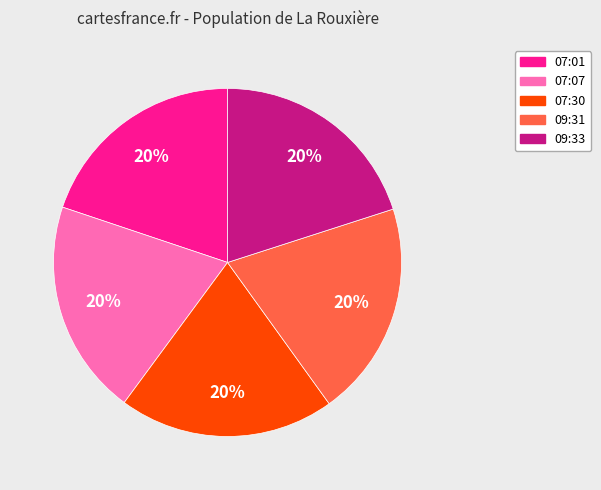

How many slices are in this pie chart?

5